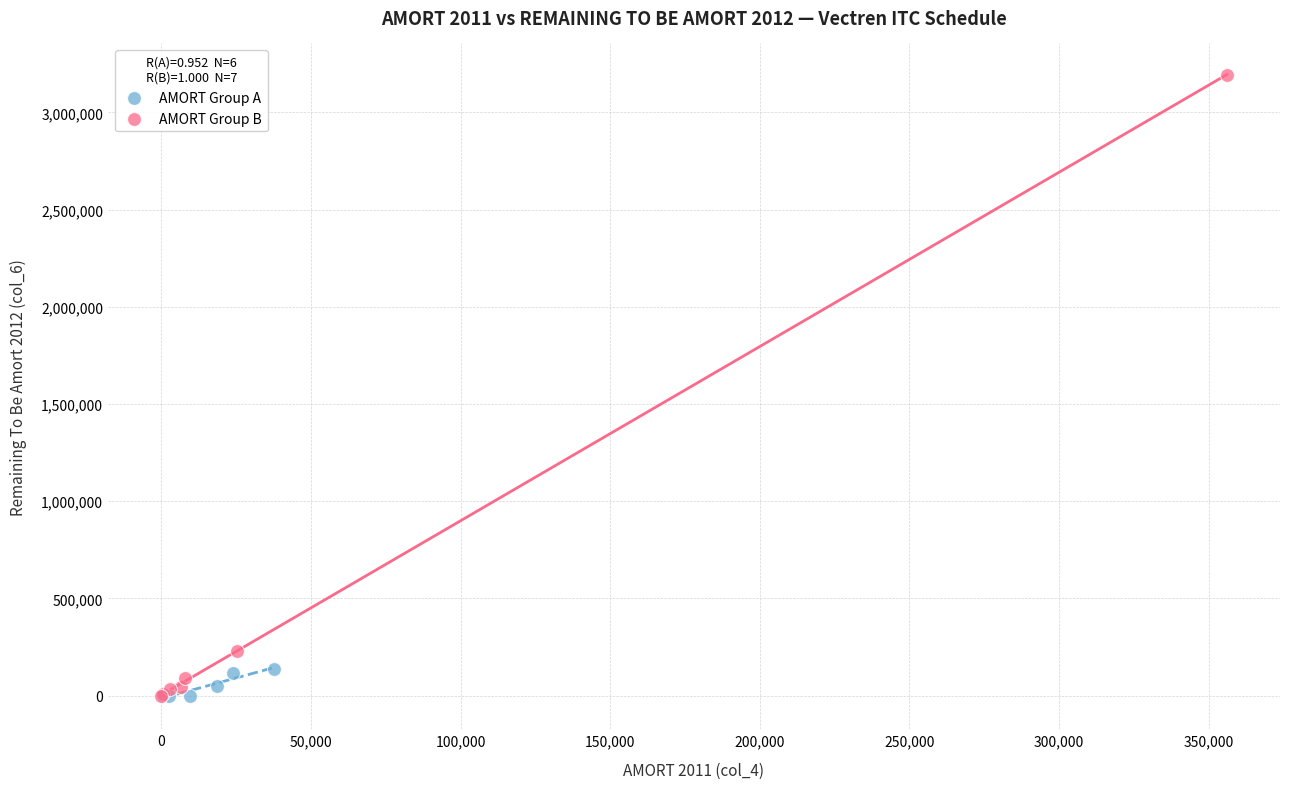

Which series has the largest Y range (max minus min)?

AMORT Group B